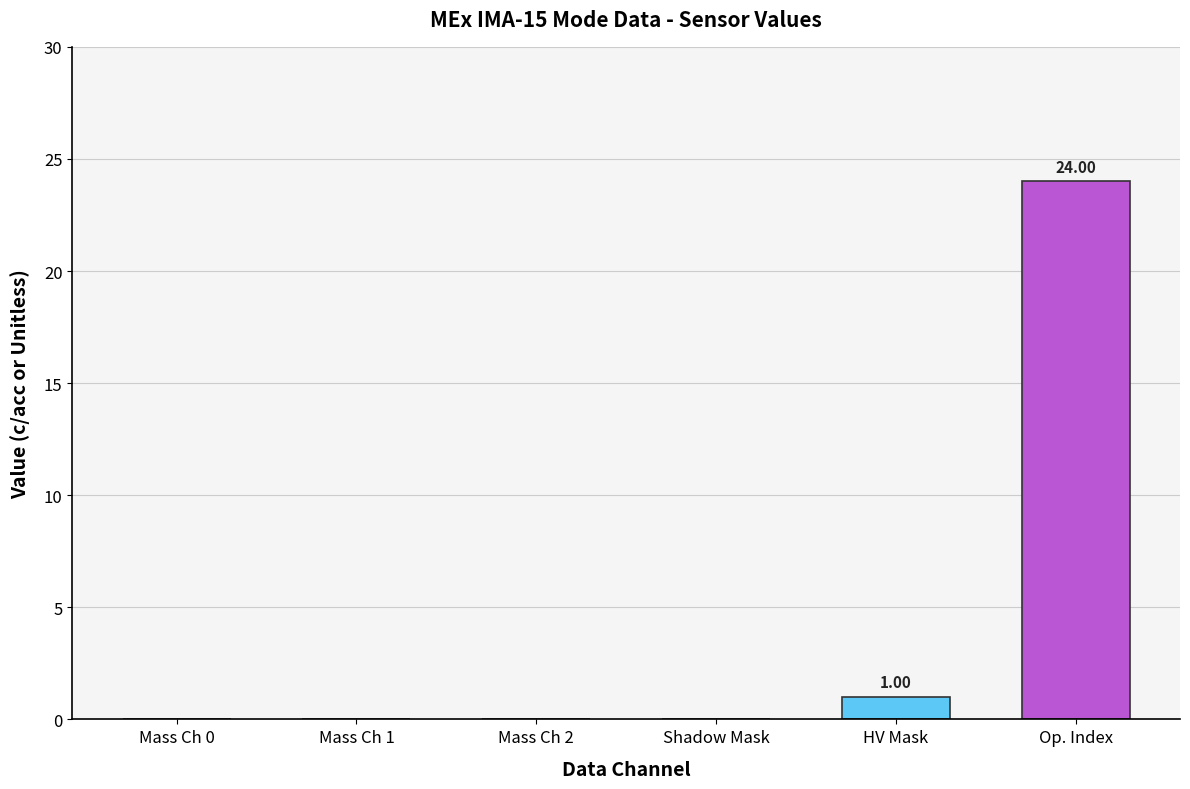

What is the maximum value shown in the chart?

24